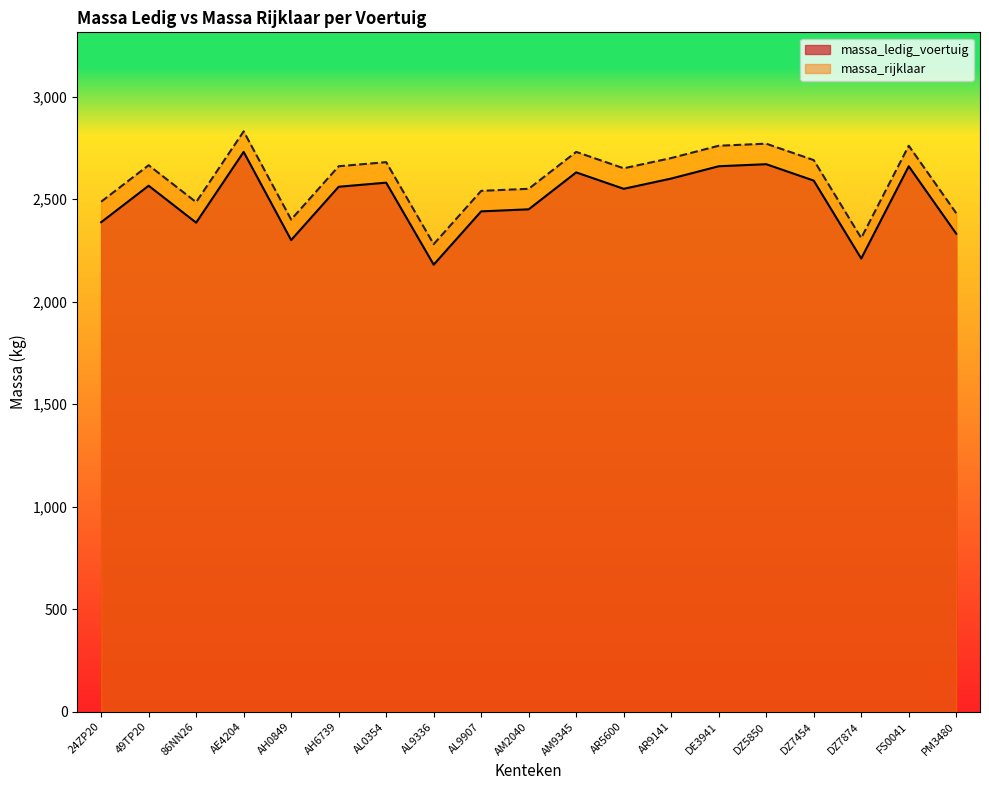

True or false: massa_ledig_voertuig and massa_rijklaar cross at least once.

False